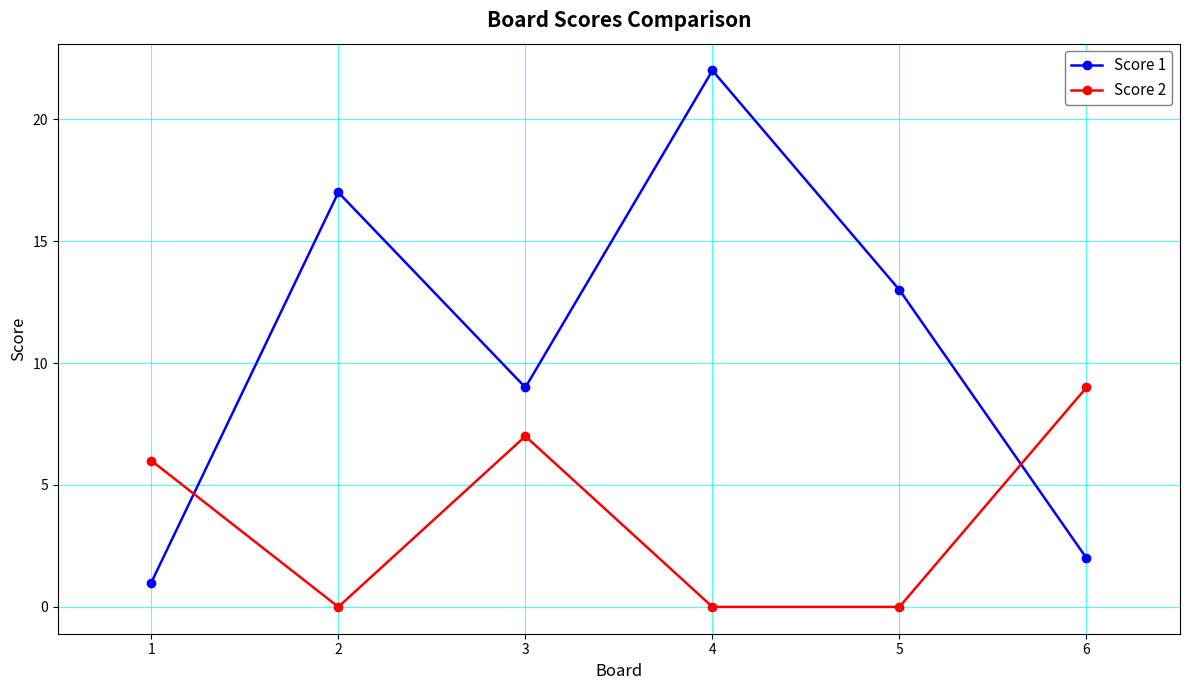

Reading left to right, what are all the values shown in this chart?

Score 1: 1=1	2=17	3=9	4=22	5=13	6=2
Score 2: 1=6	2=0	3=7	4=0	5=0	6=9